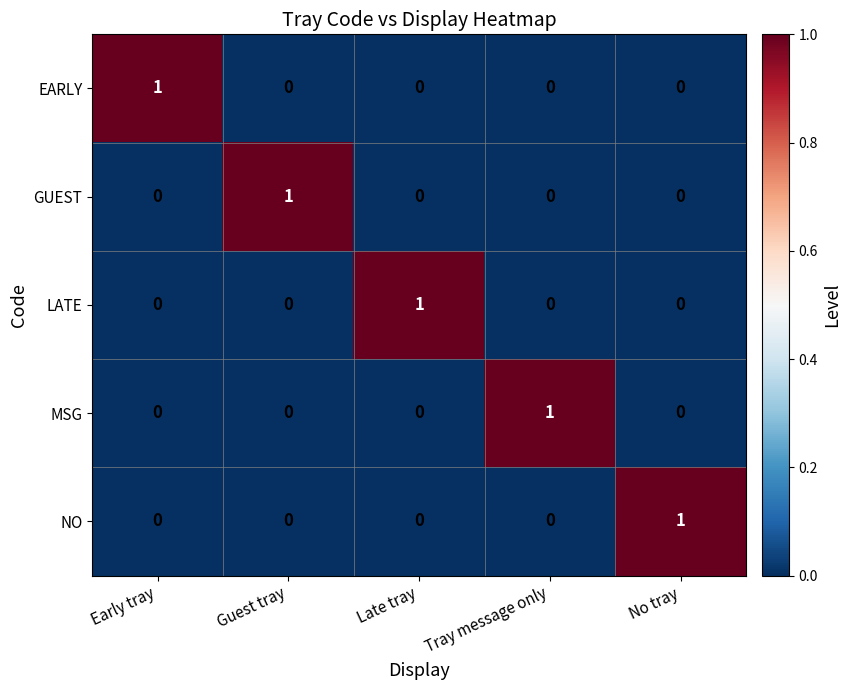

True or false: MSG has a value of 1 at Tray message only.

True